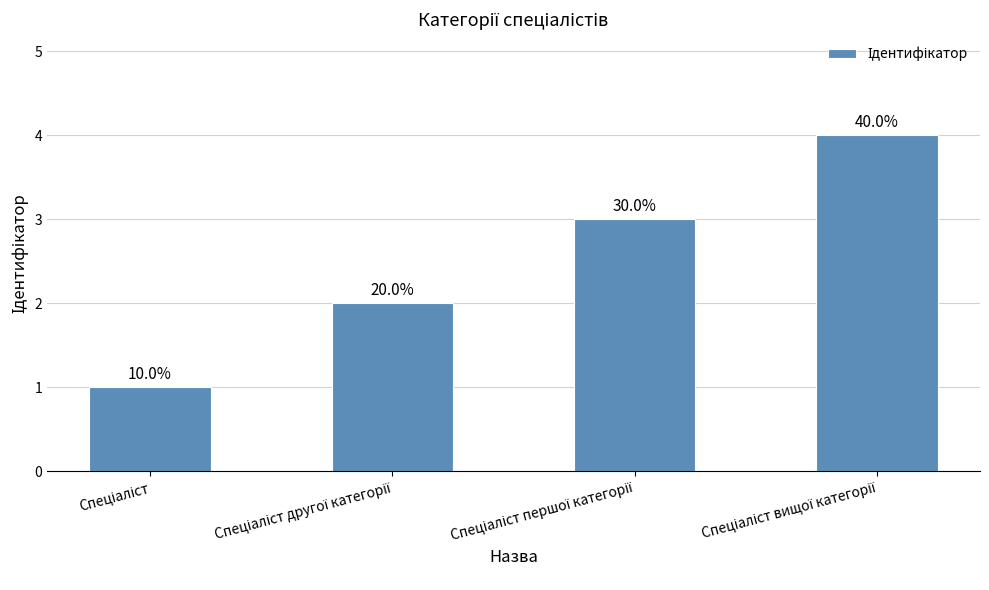

What is the sum of all values?

10